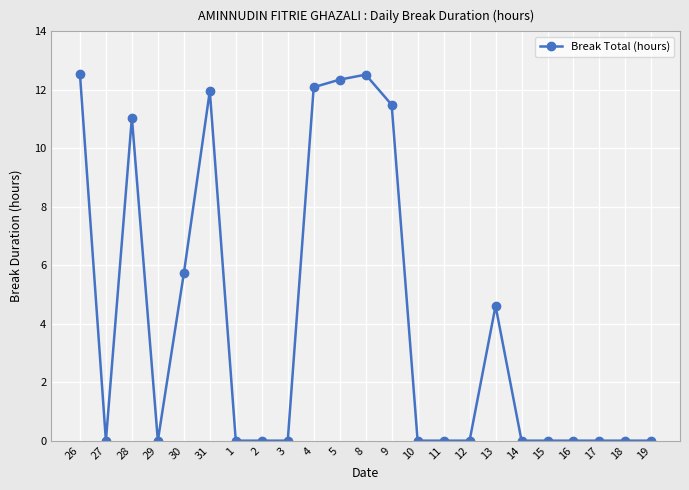

Where is the first local maximum?

28